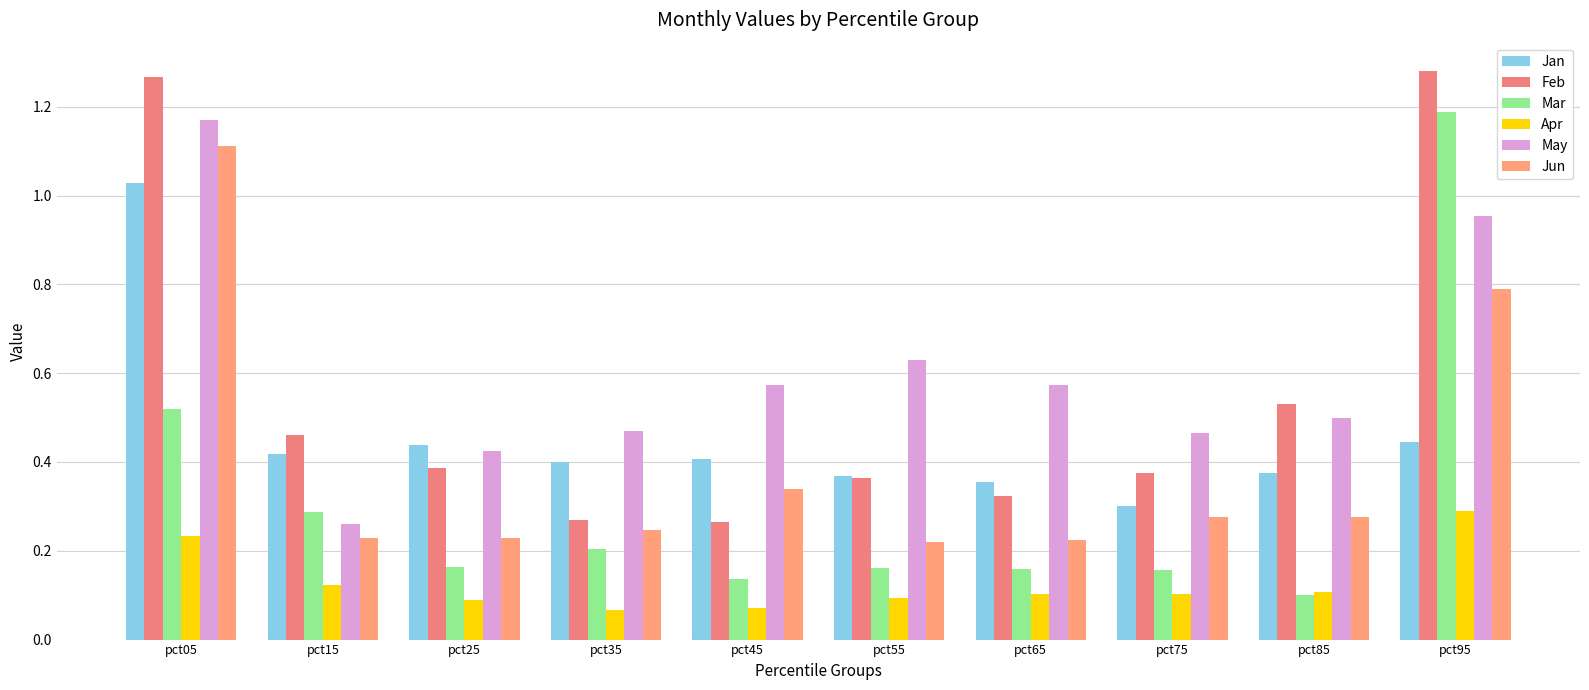

What are all the series names shown in the legend?

Jan, Feb, Mar, Apr, May, Jun